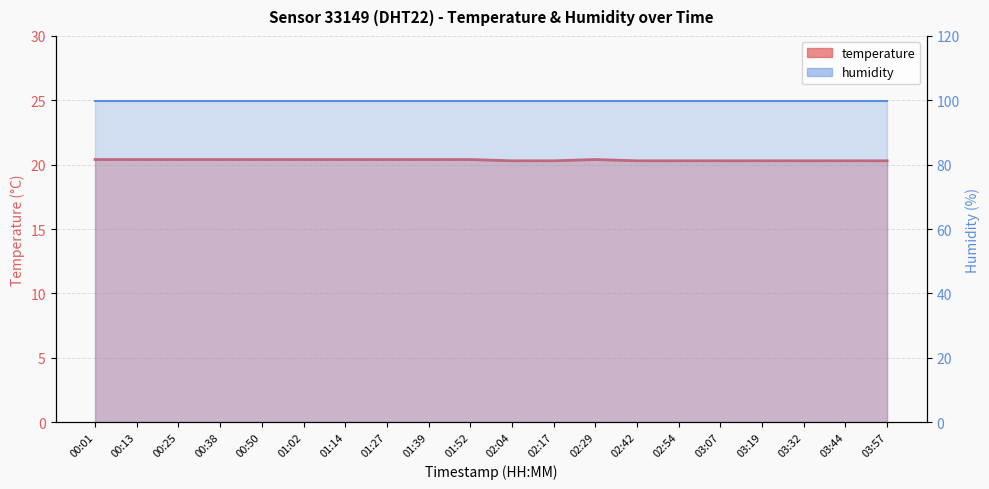

What is the lowest value of the temperature series?

20.3